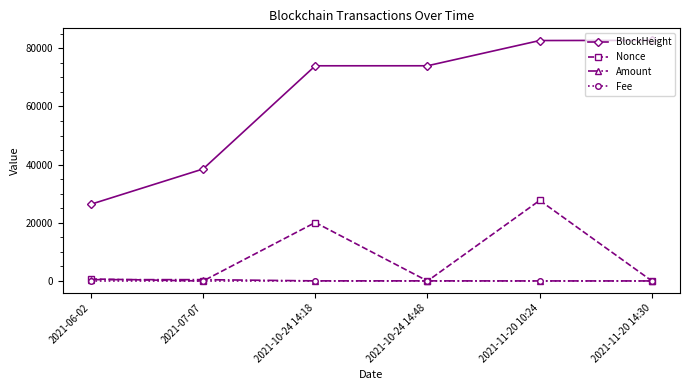

What is the greatest value displayed?

82702.0